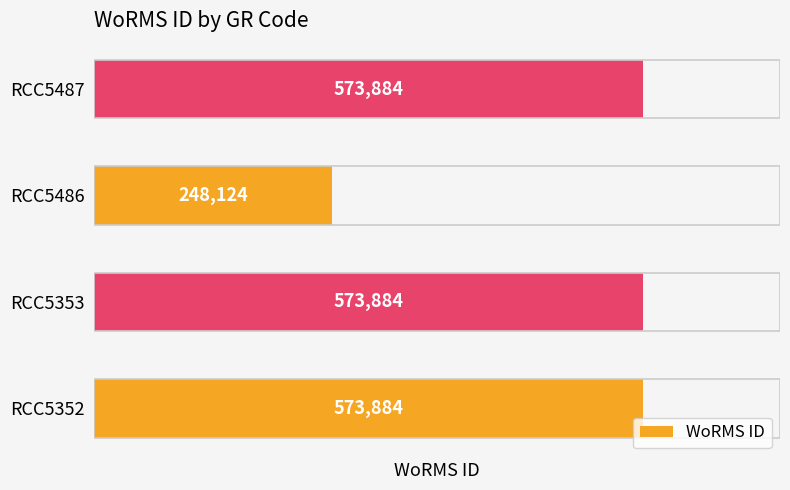

The chart shows a value of 573884 at RCC5352. True or false?

True